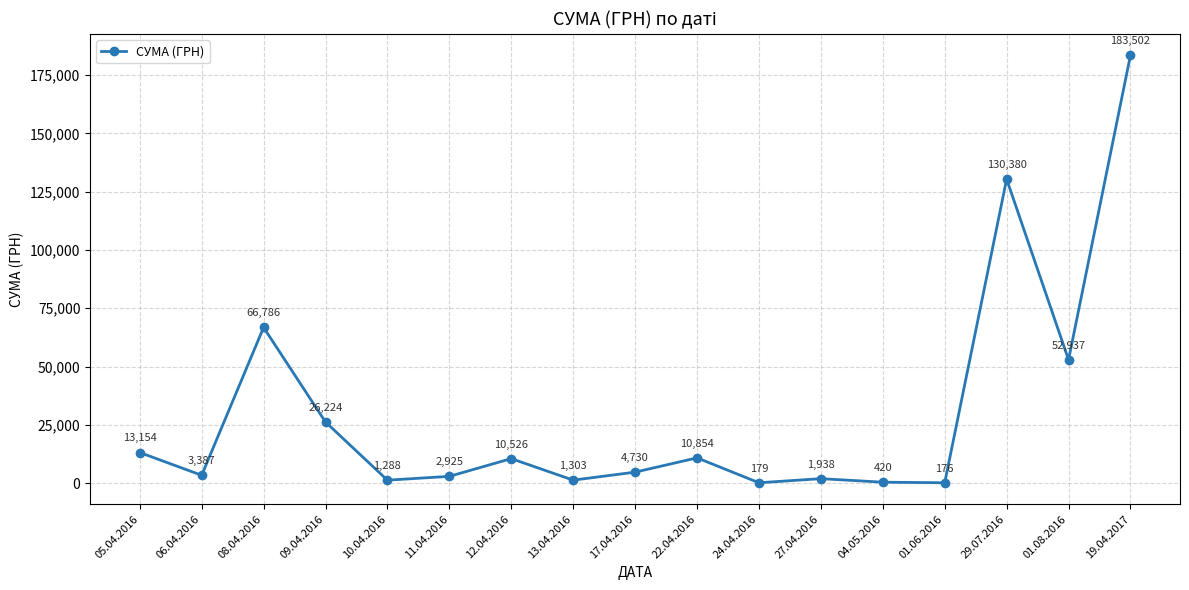

At which category does the data reach its first local valley?

06.04.2016